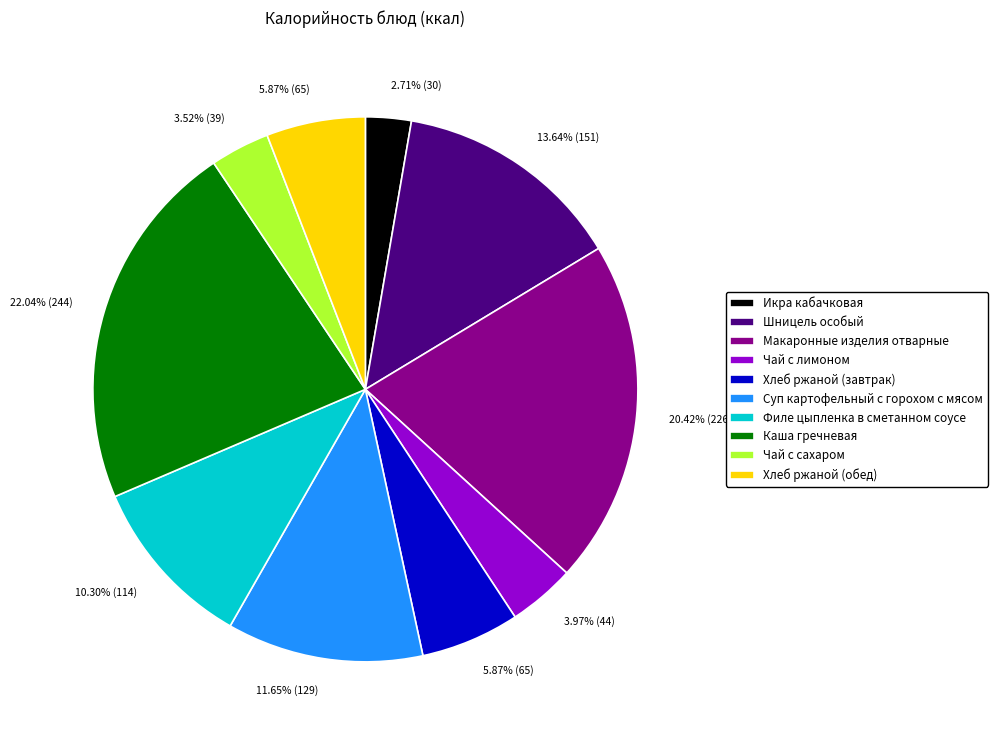

Is it true that Филе цыпленка в сметанном соусе is 10% of the pie?

True